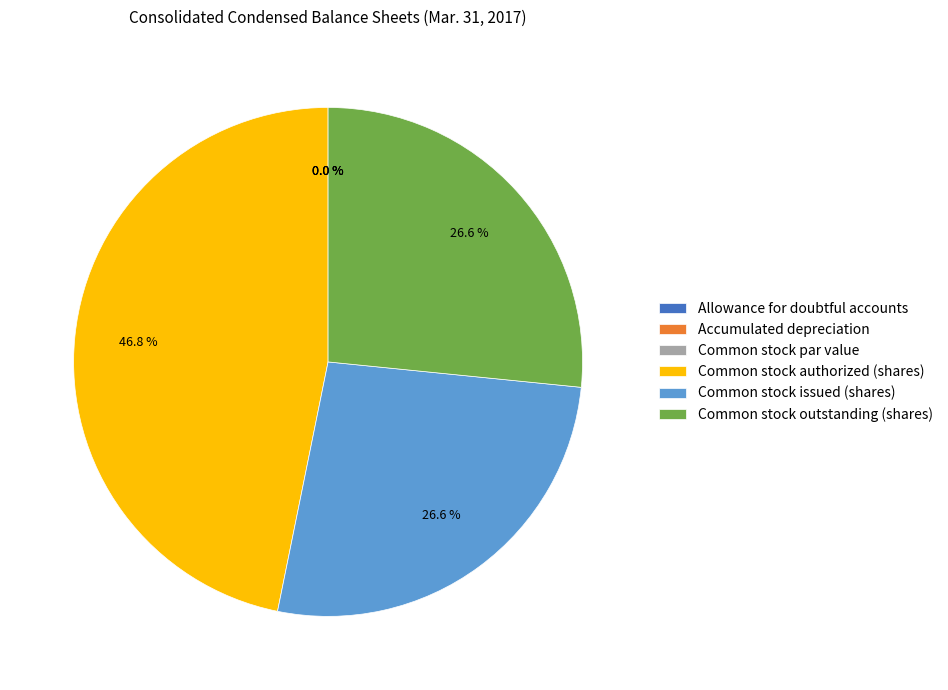

What percentage is NOT represented by Common stock par value?

100.0%